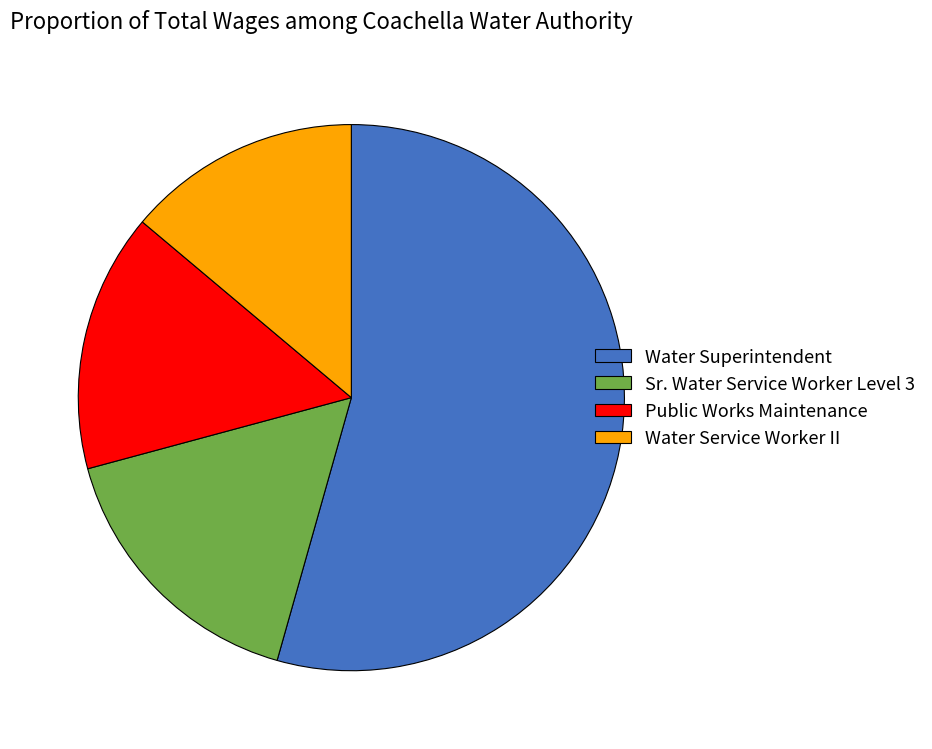

Does Water Superintendent represent more than half of the total?

Yes